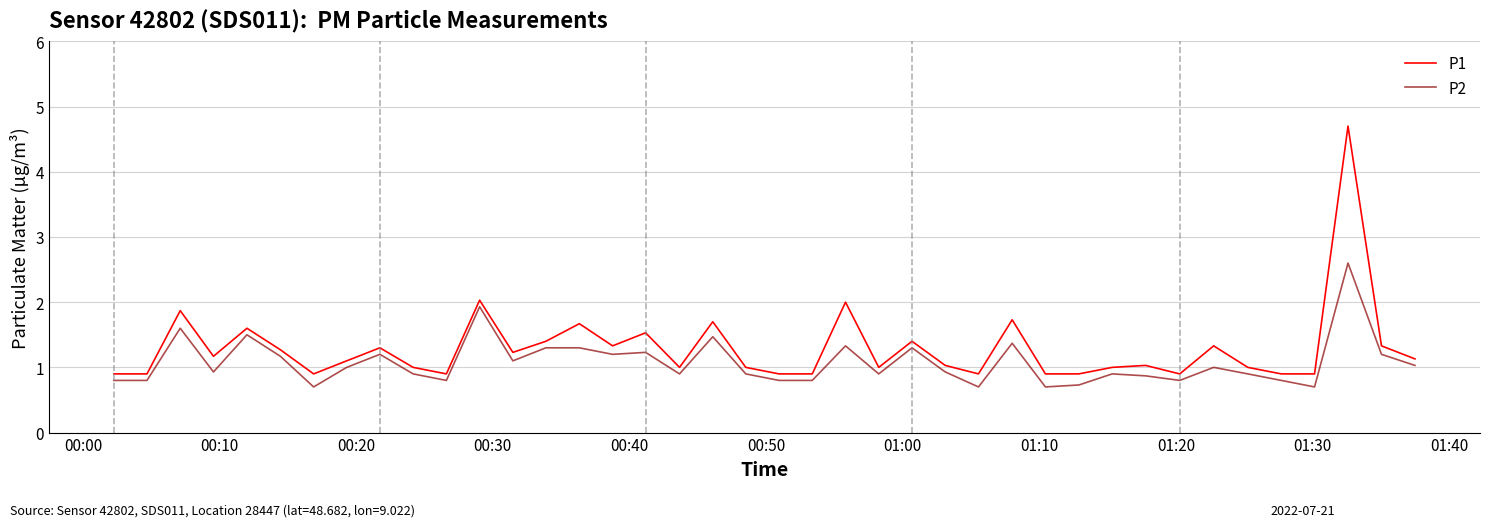

What is the greatest value displayed?

4.7